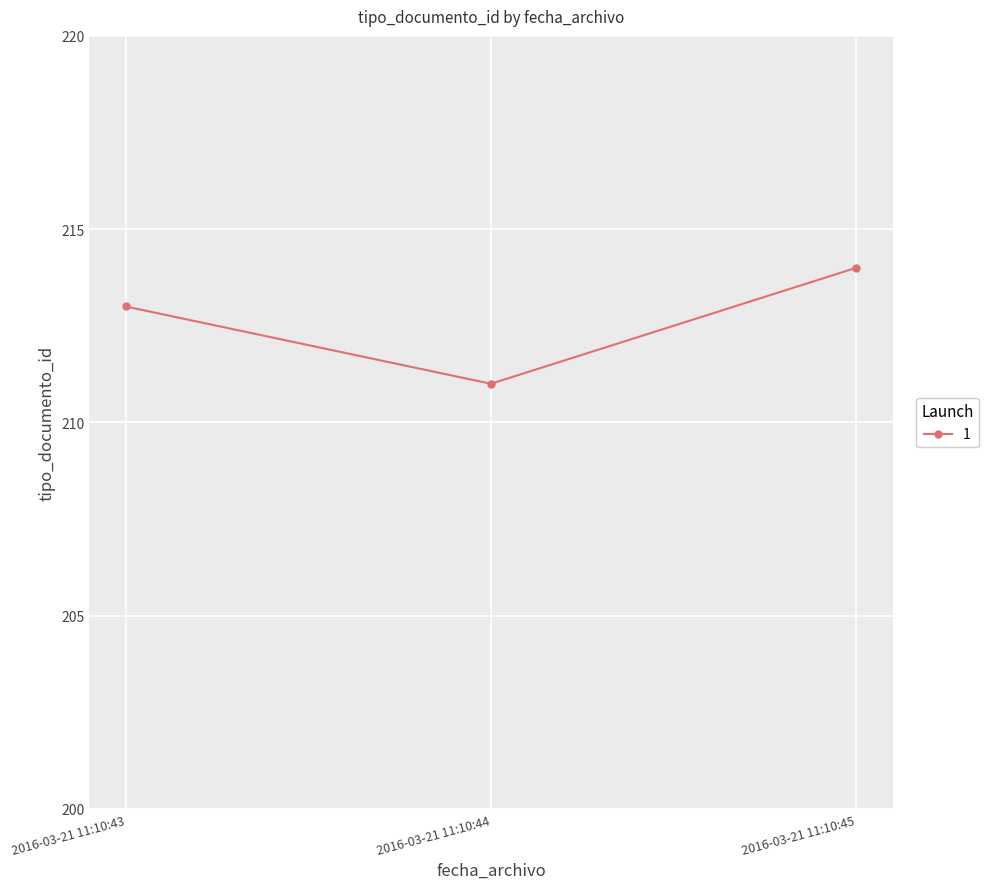

Read the value at 2016-03-21 11:10:44.

211